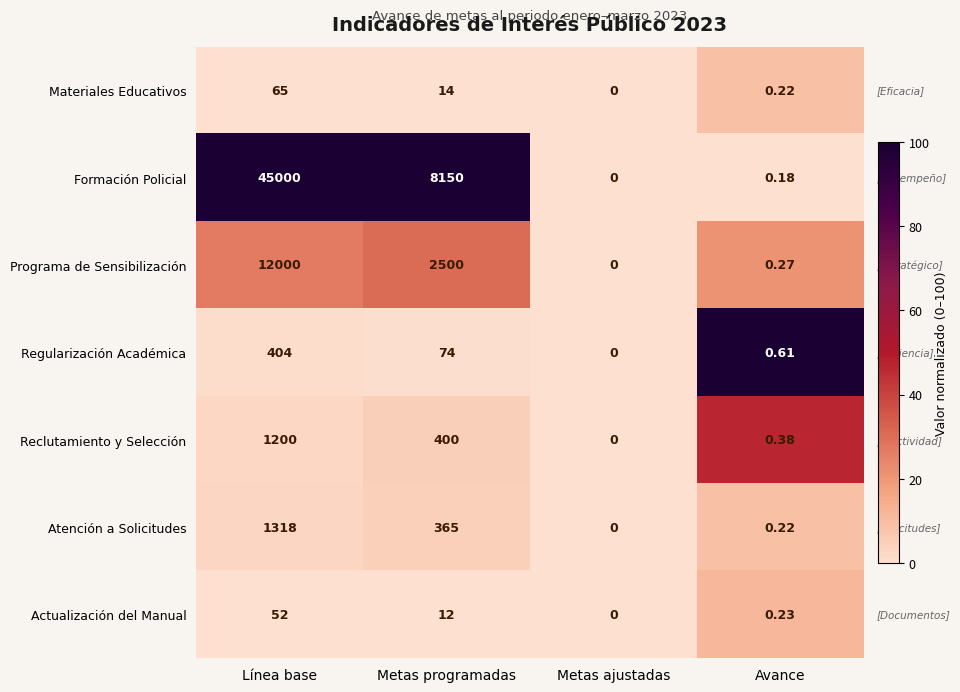

At which label is Formación Policial closest to 22500?

Metas programadas